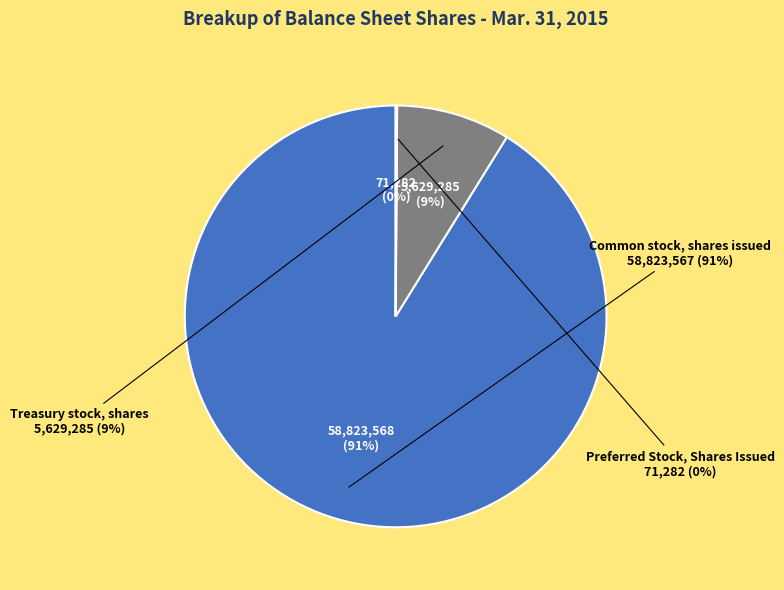

Count the number of slices in the pie.

3